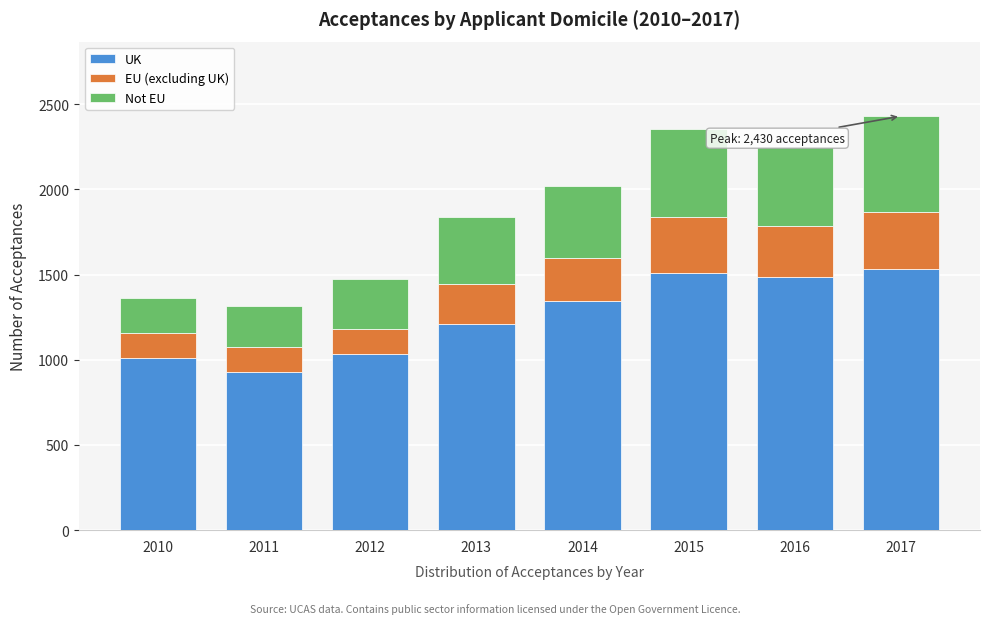

Reading left to right, transcribe the values for UK.

2010=1010	2011=930	2012=1035	2013=1210	2014=1345	2015=1510	2016=1485	2017=1530